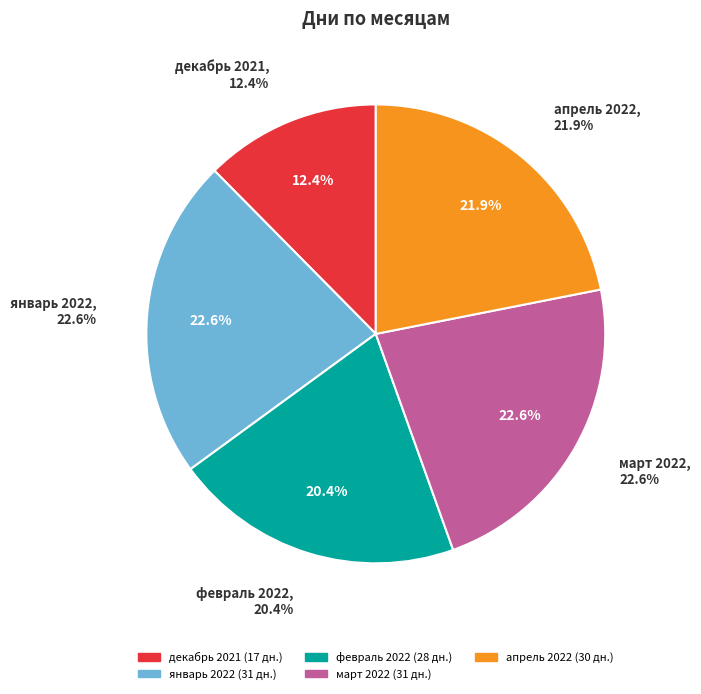

Does any single category account for the majority?

No